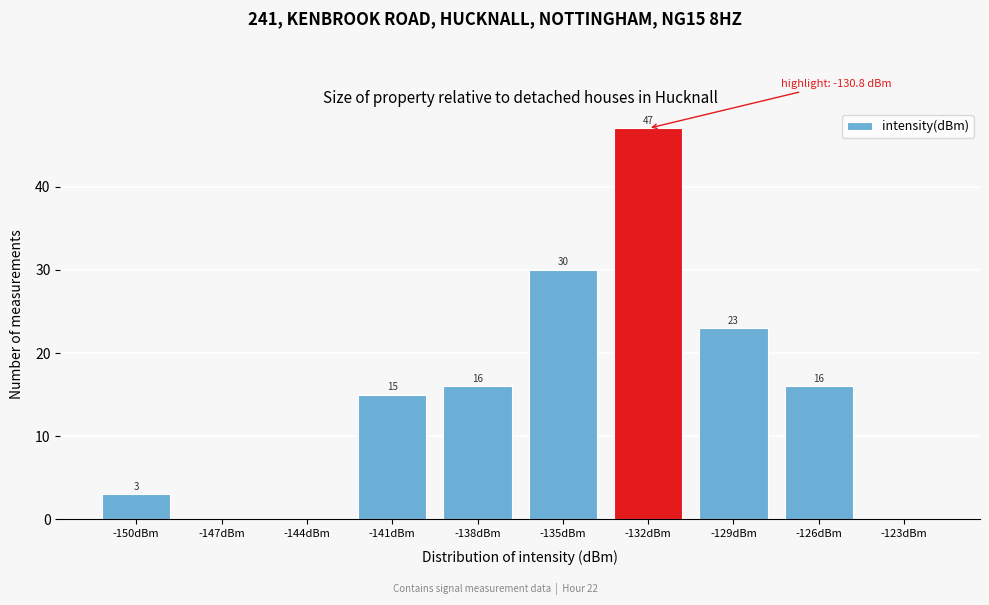

Reading left to right, list all the values displayed in this chart.

-150dBm=3	-147dBm=0	-144dBm=0	-141dBm=15	-138dBm=16	-135dBm=30	-132dBm=47	-129dBm=23	-126dBm=16	-123dBm=0